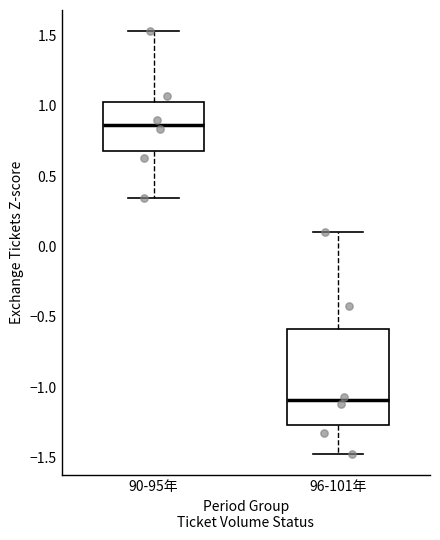

Comparing the boxes themselves (not the whiskers), which one is the tallest?

96-101年